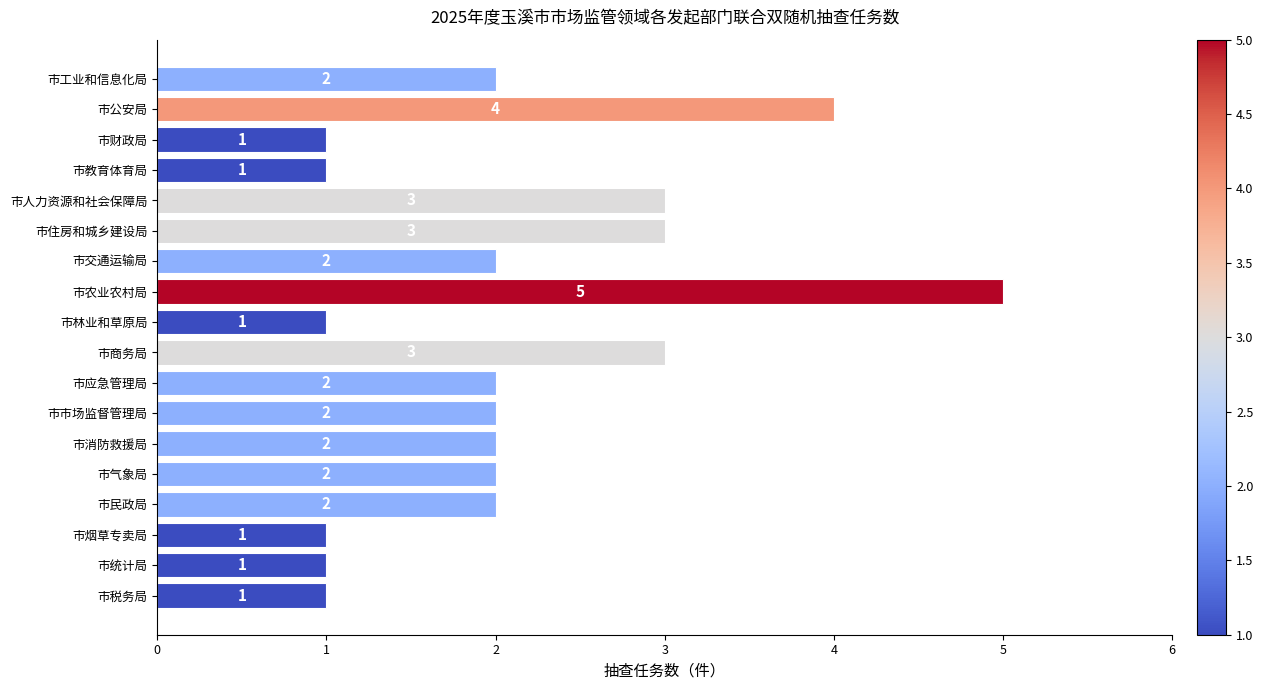

The value at 市工业和信息化局 is 2. True or false?

True